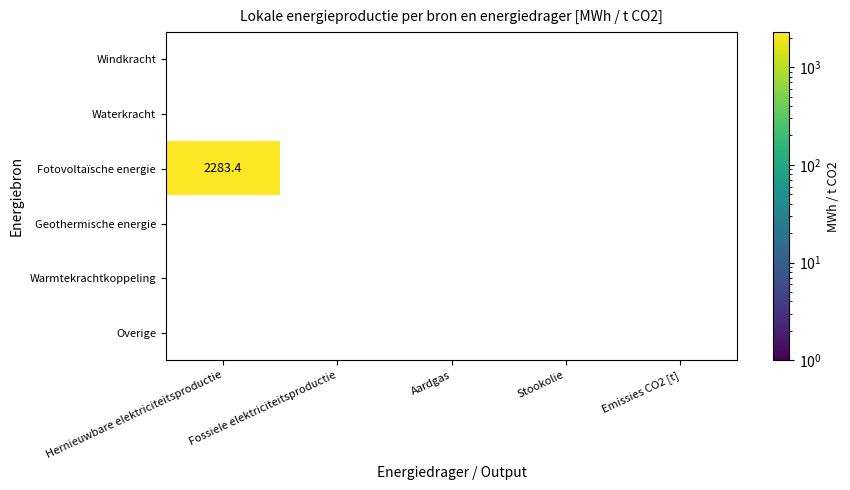

Rank the series by their average value, from lowest to highest.

Windkracht, Waterkracht, Fotovoltaïsche energie, Geothermische energie, Warmtekrachtkoppeling, Overige